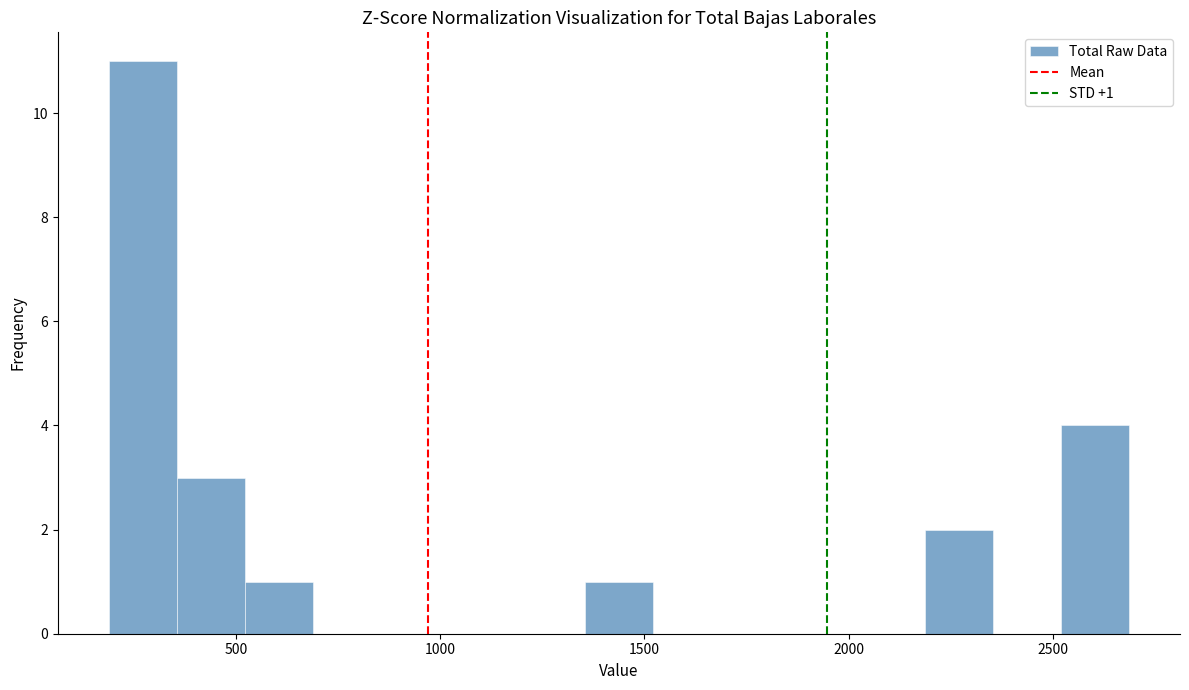

Around what value on the x-axis is the tallest bar? Give the approximate position of its centre, as read against the axis.

250